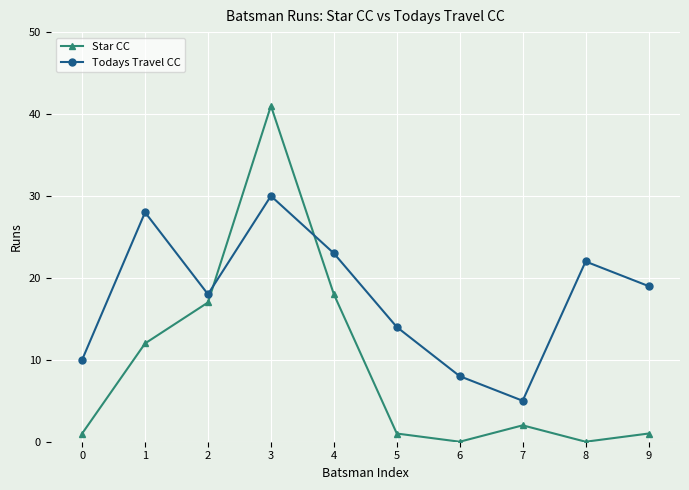

How many data points does each series have?

10